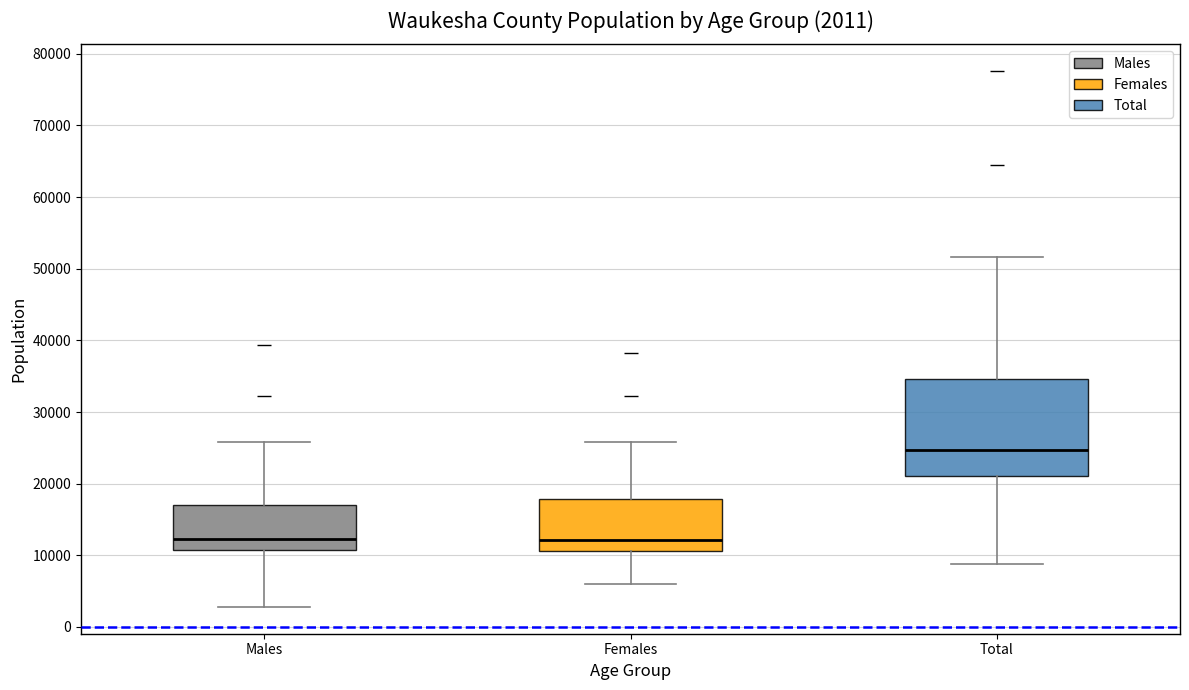

Which box is the tallest, from its lower edge to its upper edge?

Total